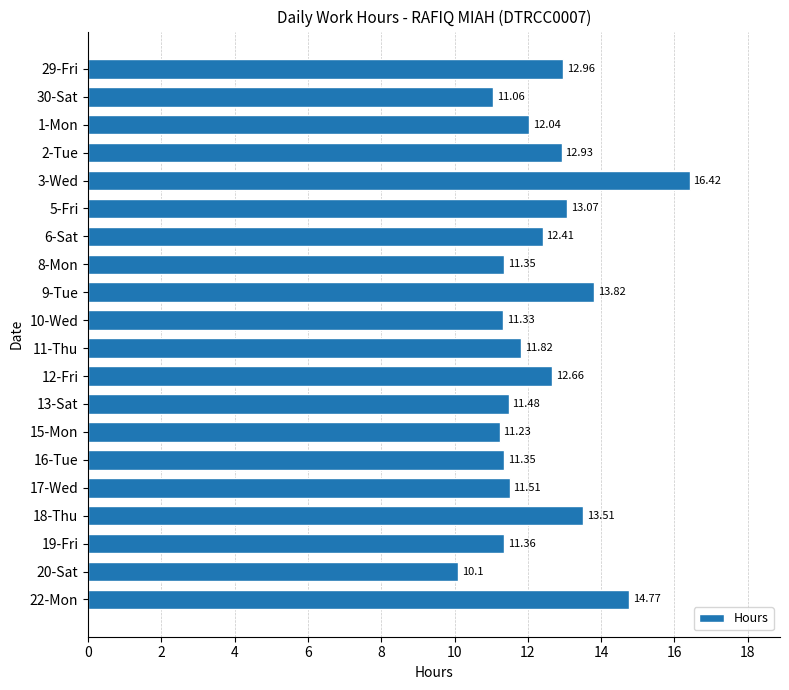

What is the sum of the values at 18-Thu and 10-Wed?

24.8